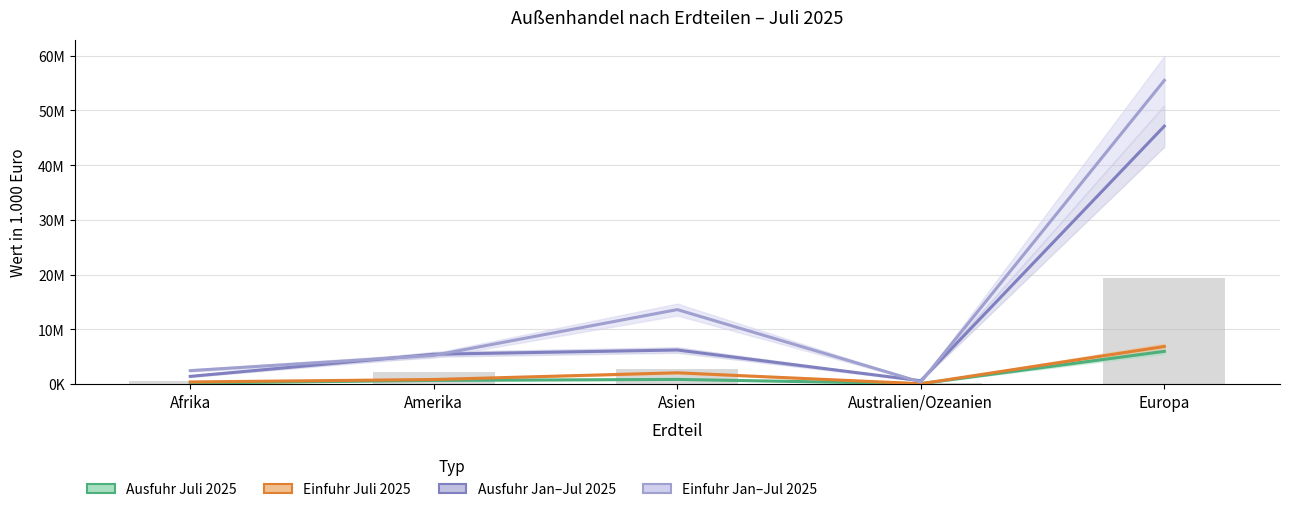

What is the sum of all Ausfuhr Jan-Jul 2025 values?

60759825